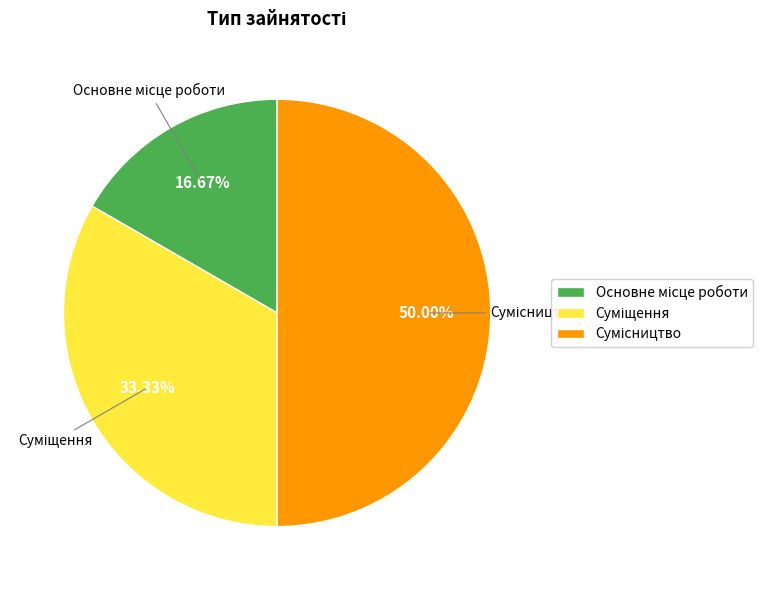

Is there a majority slice in this chart?

No